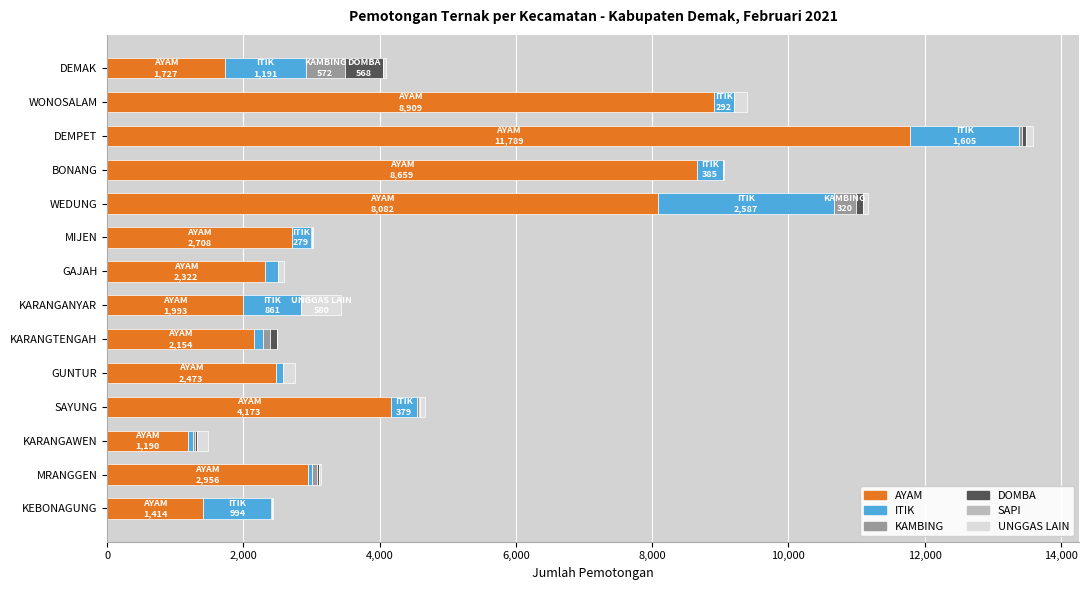

What is the maximum value for AYAM?

11788.5